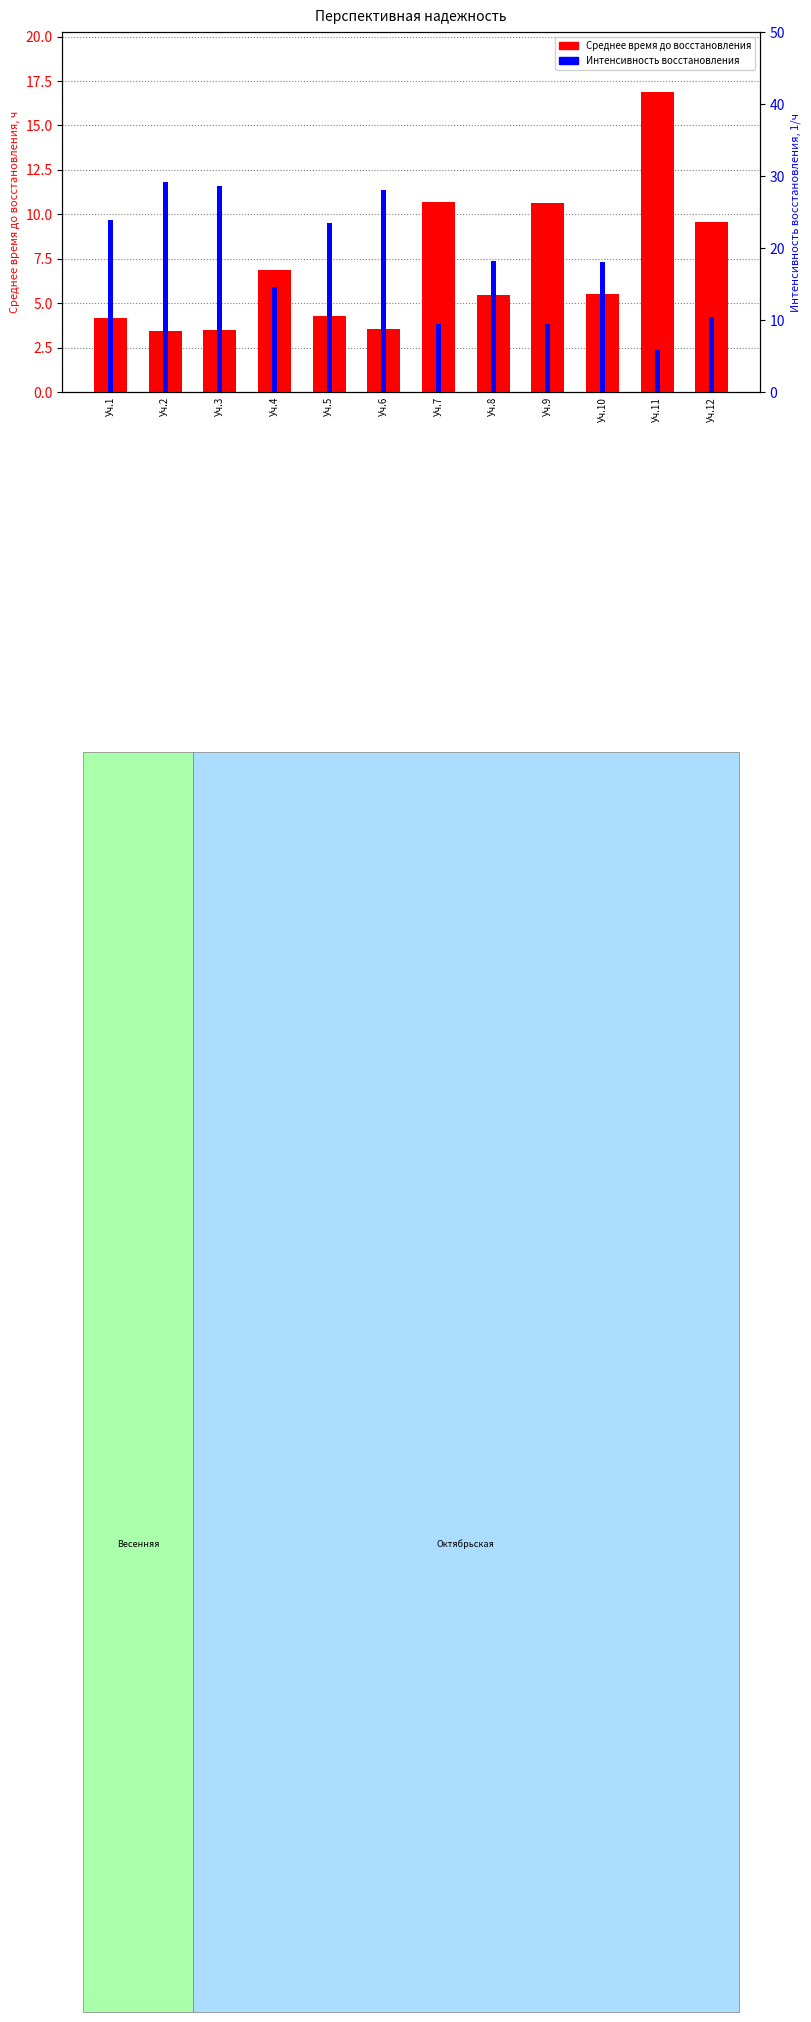

What is the spread (max minus min) of values at Уч.6?

24.5